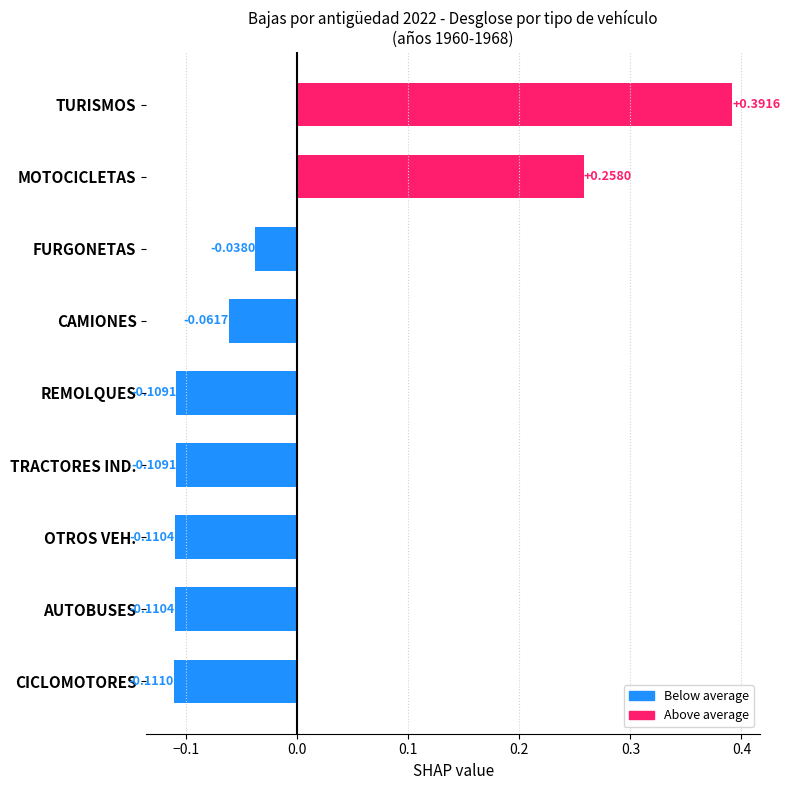

Which label corresponds to the largest value in the chart?

TURISMOS